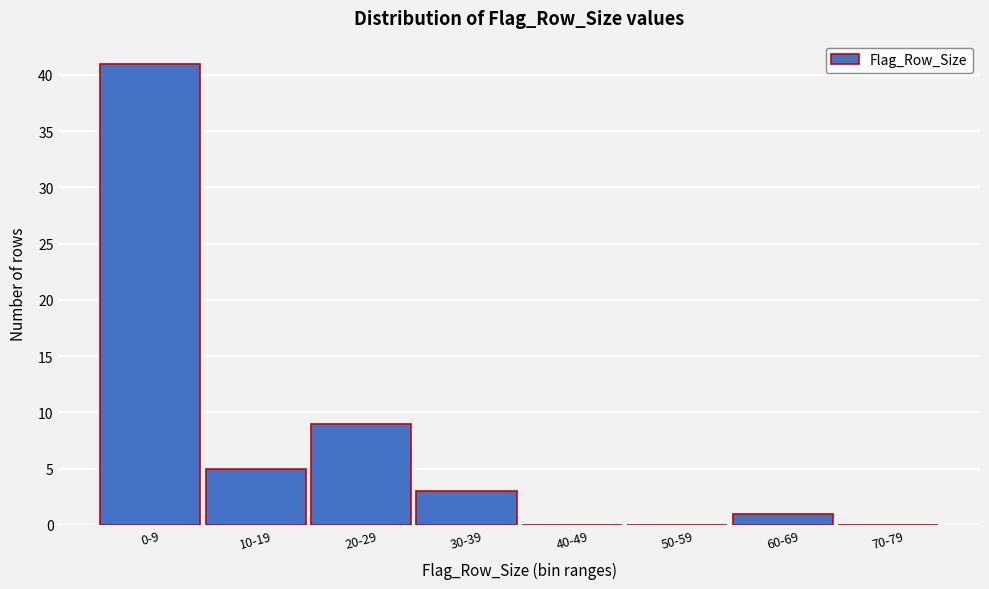

Reading left to right, what are all the values shown in this chart?

0-9=41	10-19=5	20-29=9	30-39=3	40-49=0	50-59=0	60-69=1	70-79=0